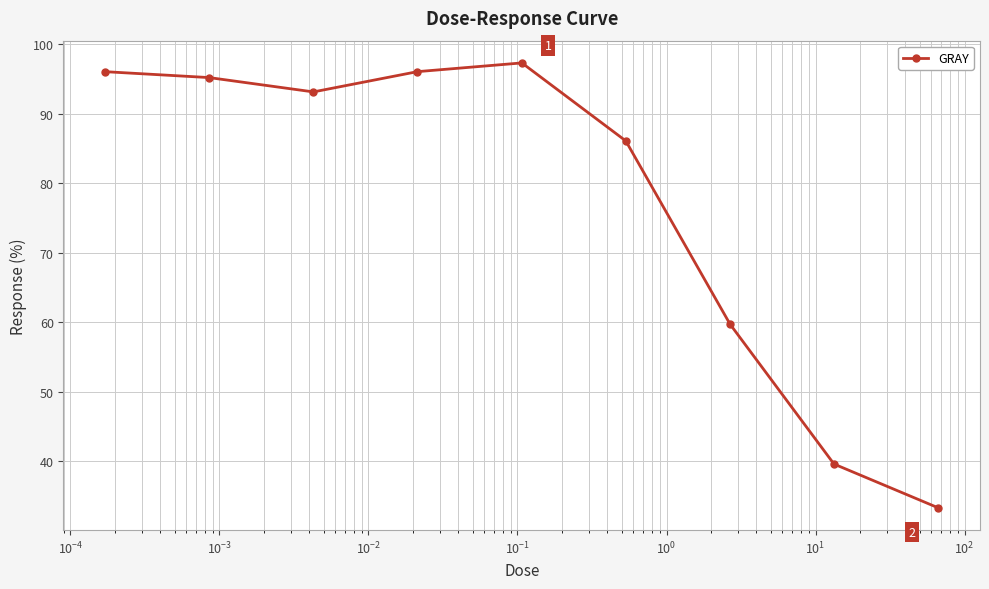

What is the value of the 5th point from the left?

97.3